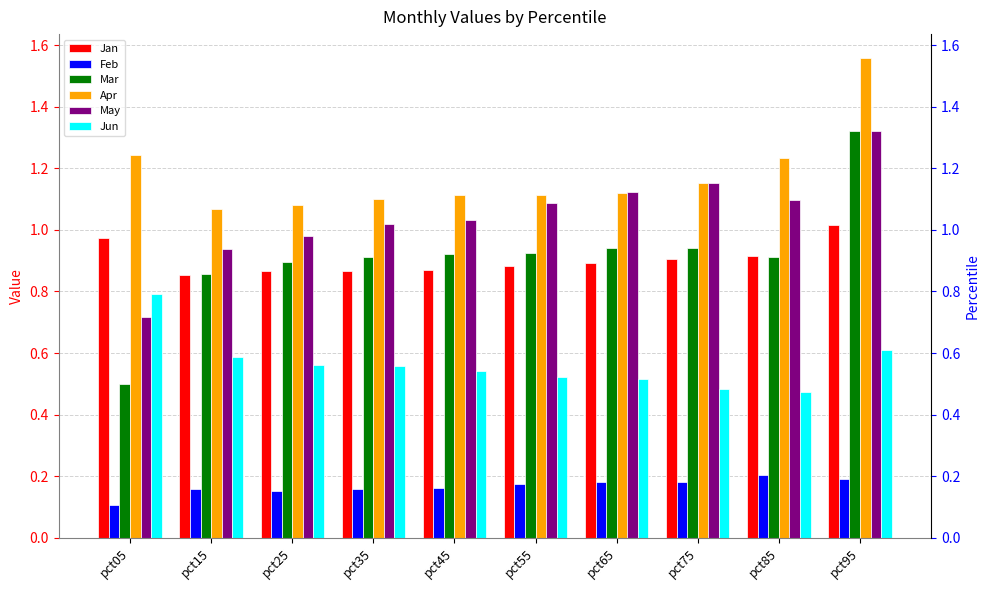

What is the value of the Jan bar at the 2nd from the left?

0.9